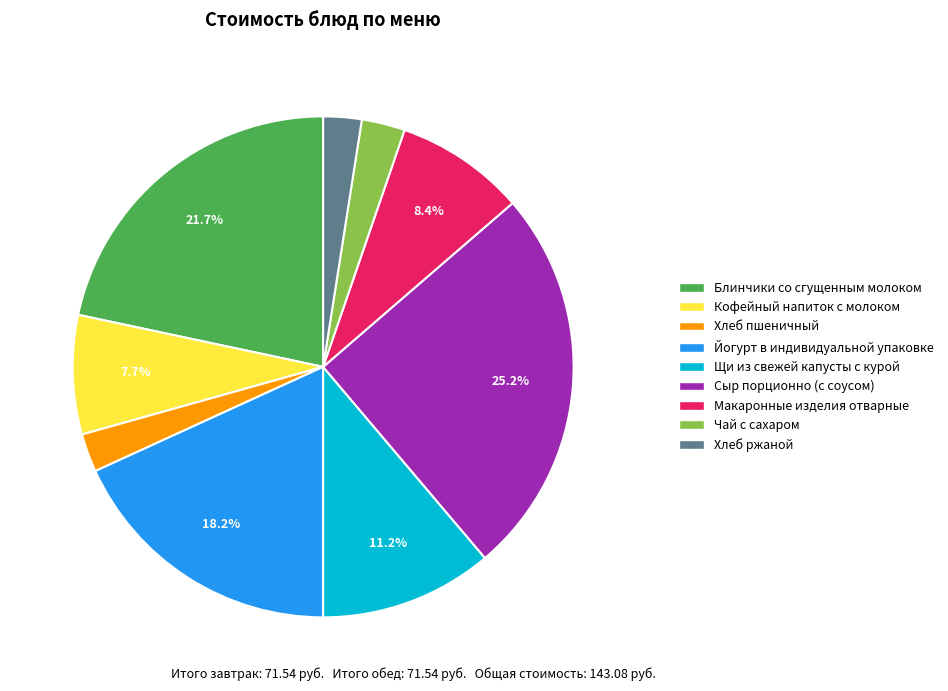

True or false: Сыр порционно (с соусом) accounts for 25% of the total.

True